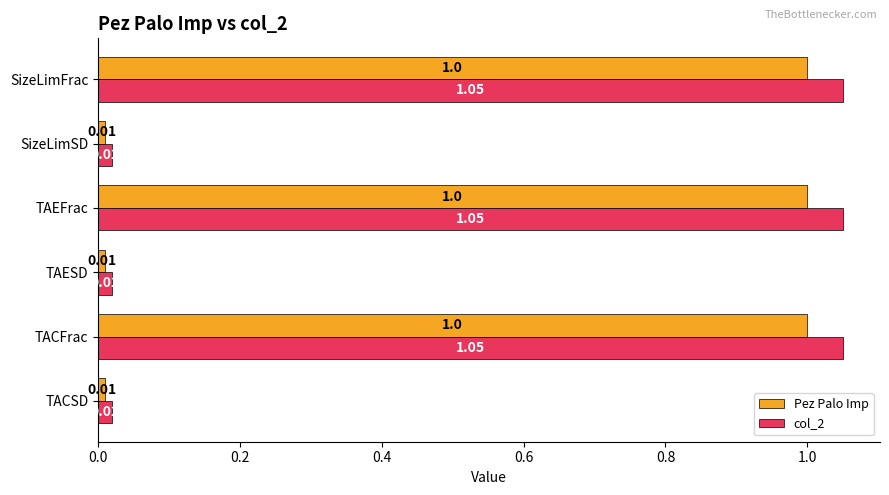

What is the sum of all col_2 values?

3.2